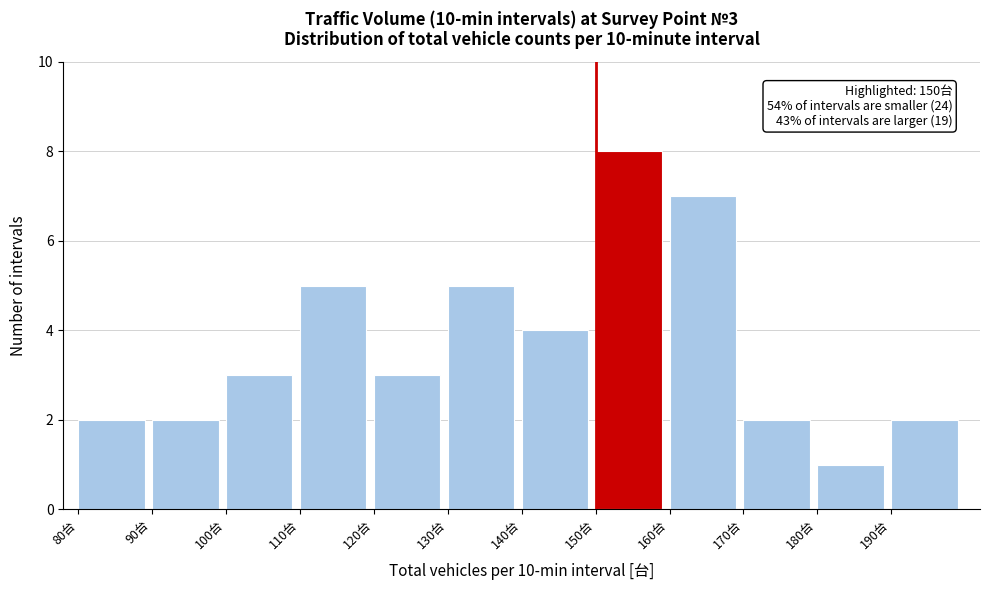

Which range on the x-axis has the tallest bar?

150 to 160